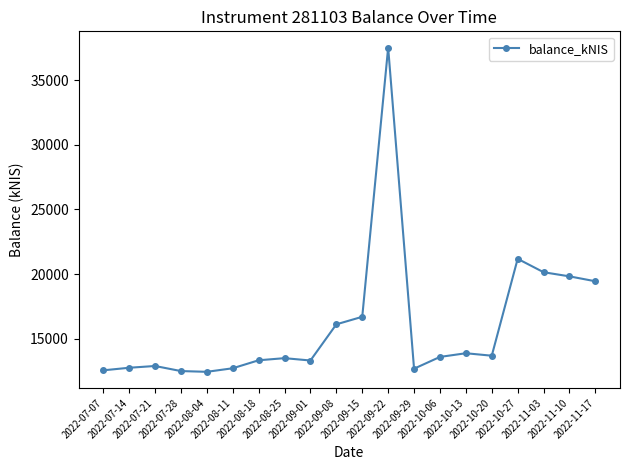

Is it true that the value at 2022-10-13 is 13879.0?

True